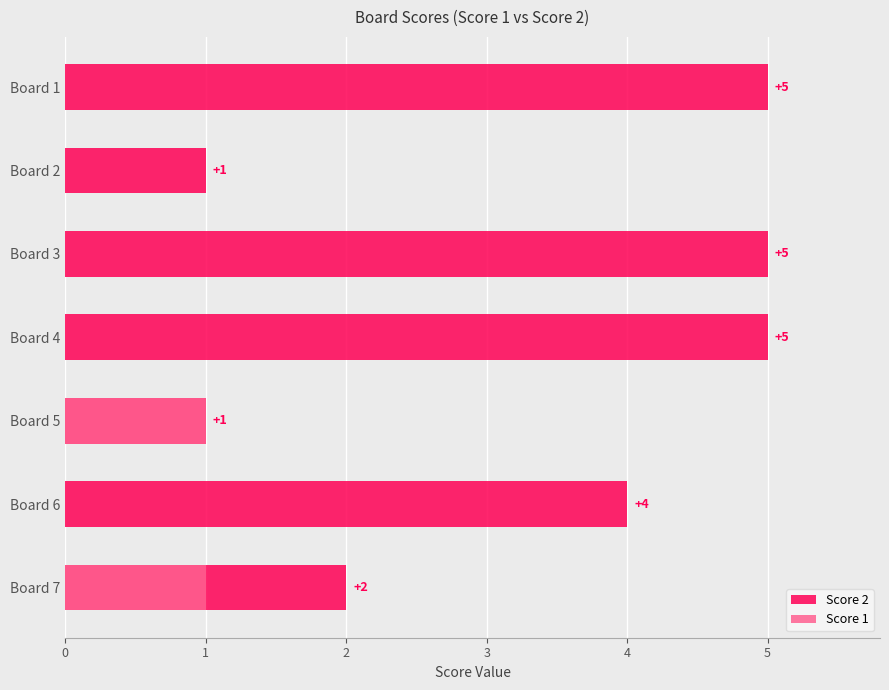

What is the difference between the highest and lowest values at Board 7?

1